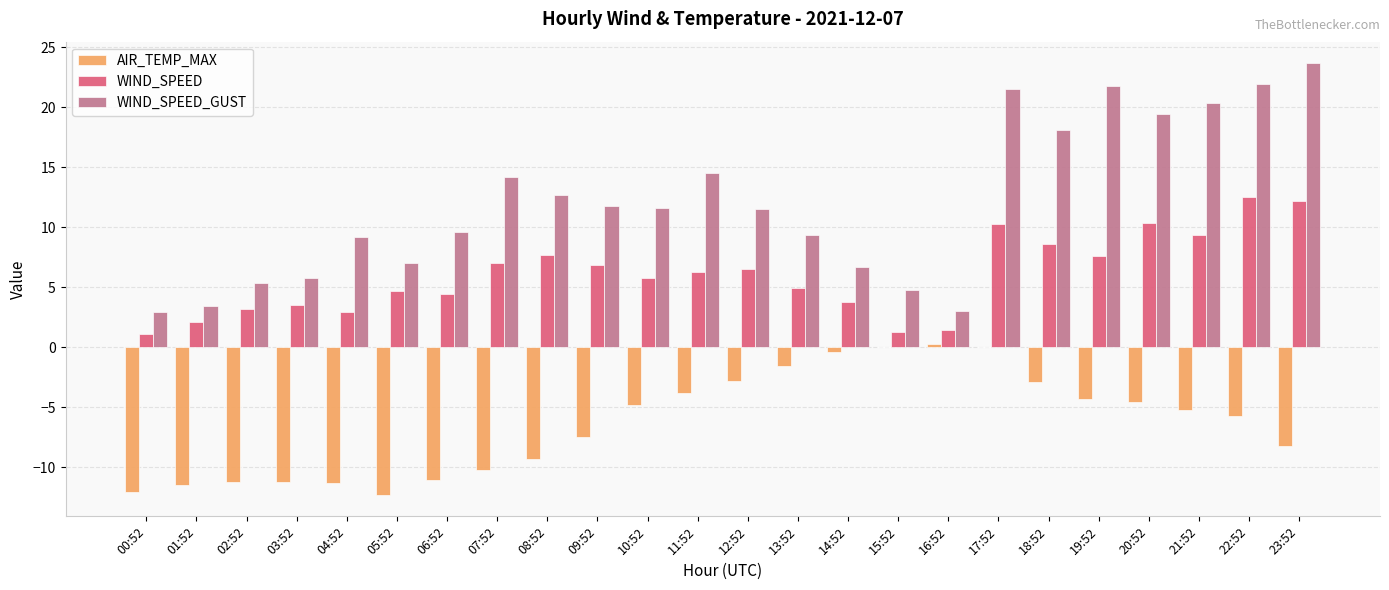

How many categories are shown in the chart?

24